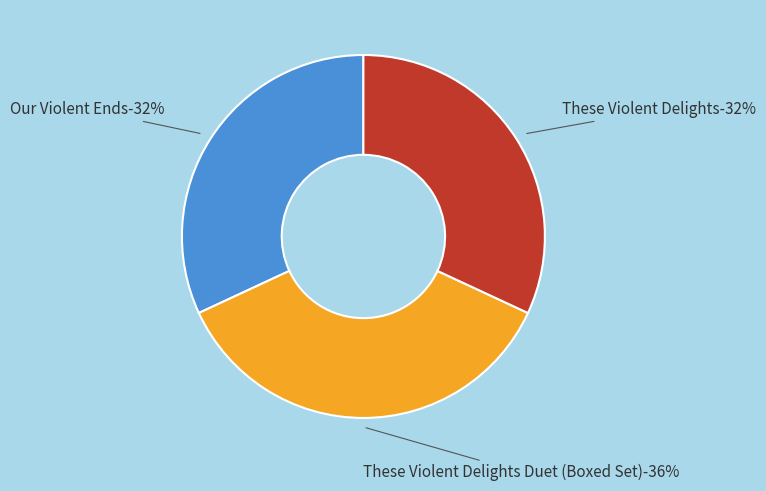

Between These Violent Delights Duet (Boxed Set) and These Violent Delights, which is larger?

These Violent Delights Duet (Boxed Set)